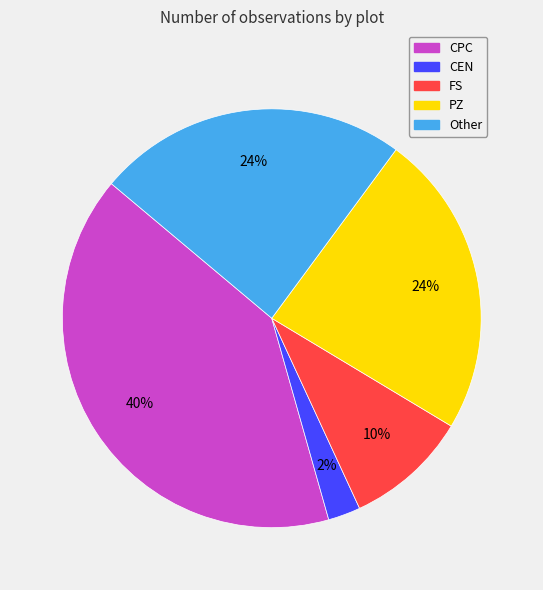

Which slice is the smallest?

CEN